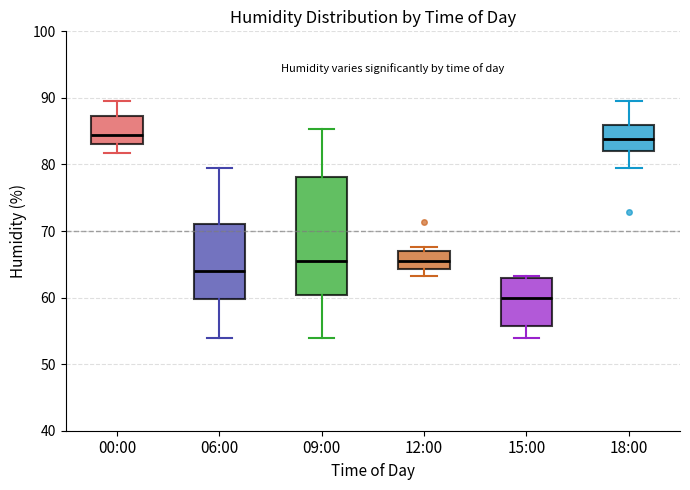

Reading left to right, transcribe this box plot: for each box, give where its median line is, the range the box spans, and where its two whiskers end, as read against the y-axis. The values are not printed on the chart, so give them approximately, as read against the axis.

00:00: median 84, box 83 to 87, whiskers 82 to 90
06:00: median 64, box 60 to 71, whiskers 54 to 80
09:00: median 66, box 60 to 78, whiskers 54 to 85
12:00: median 66, box 64 to 67, whiskers 63 to 68
15:00: median 60, box 56 to 63, whiskers 54 to 63 (just above the box's upper edge)
18:00: median 84, box 82 to 86, whiskers 80 to 90